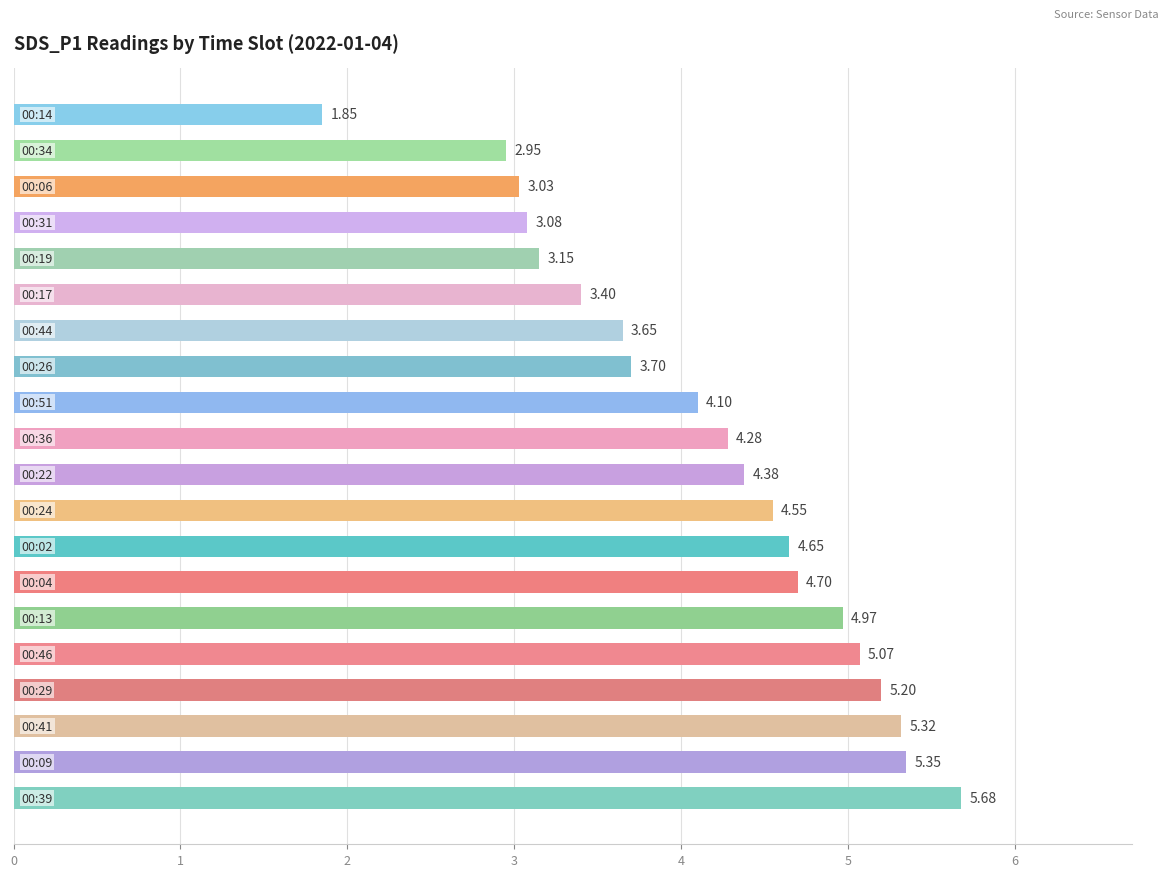

What is the difference between the maximum and minimum values?

3.8